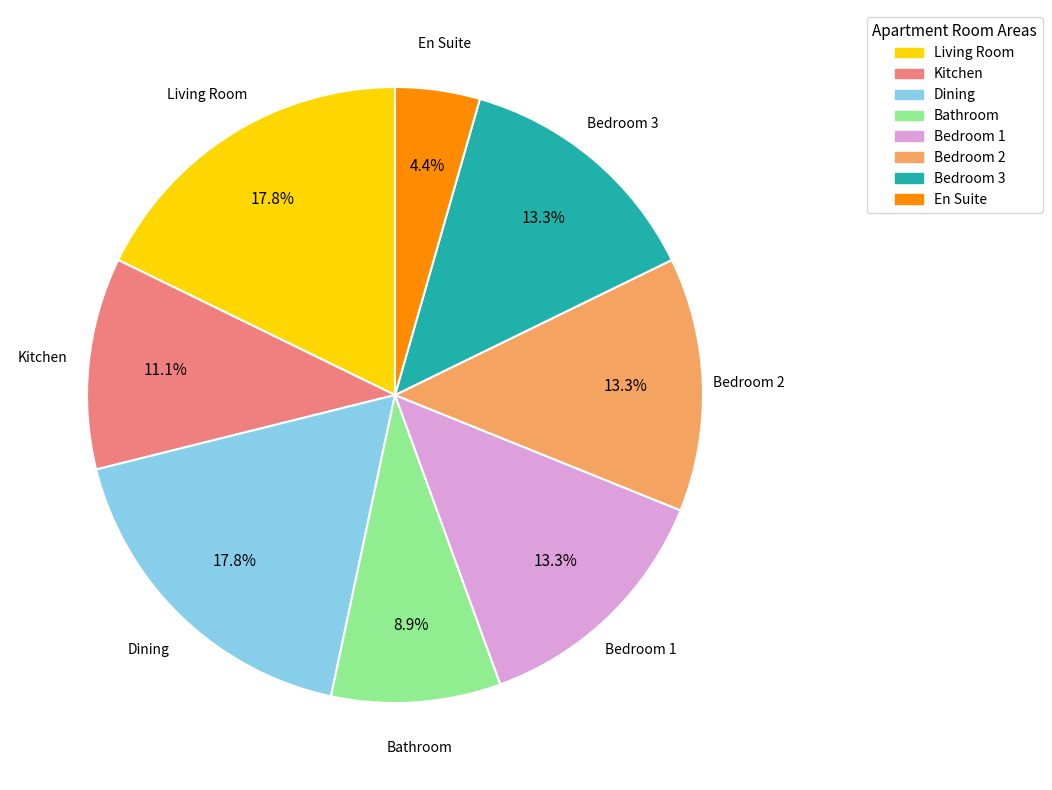

What is the ratio of the value at Living Room to the value at Dining?

1.0